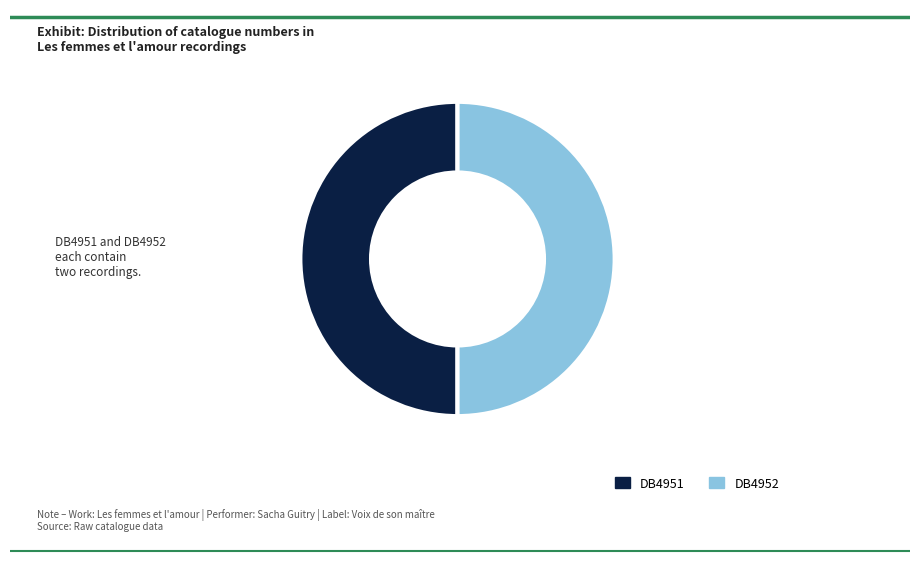

How many segments does this pie chart have?

2